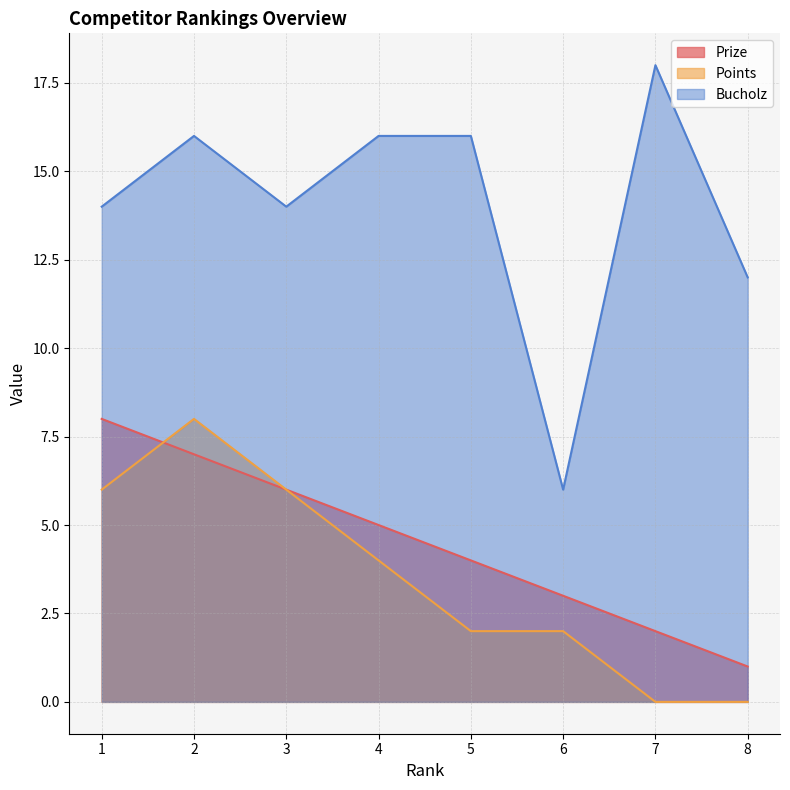

True or false: Bucholz and Points cross at least once.

False